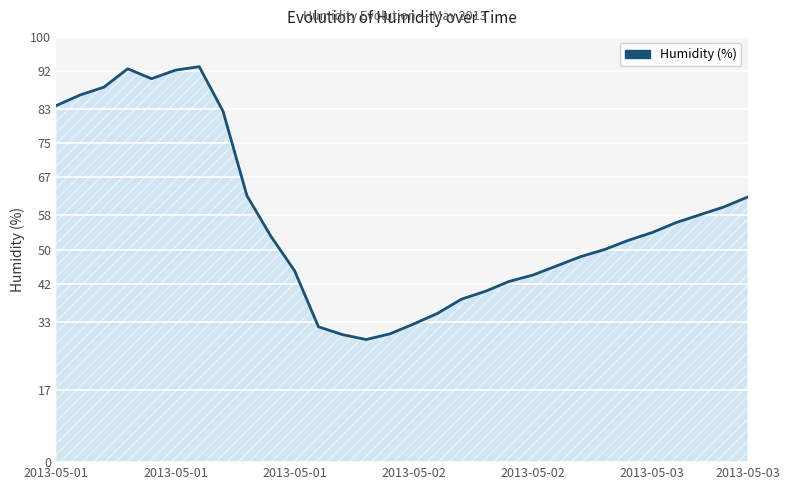

What is the difference between the maximum and minimum values?

64.2